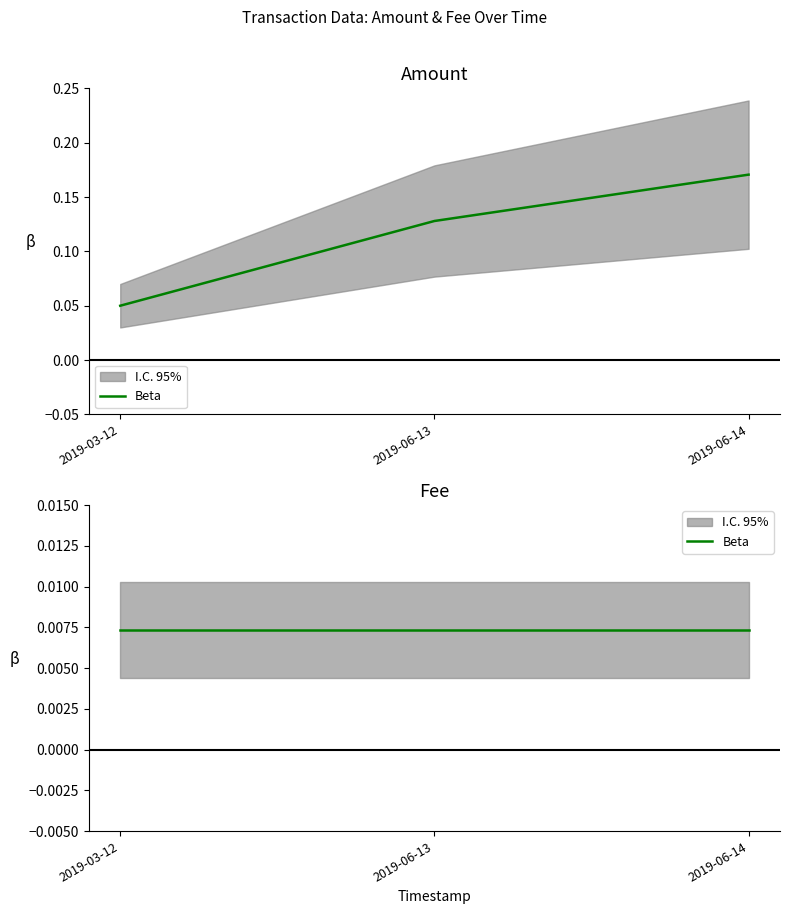

Is this an area chart (filled region under the line)?

No